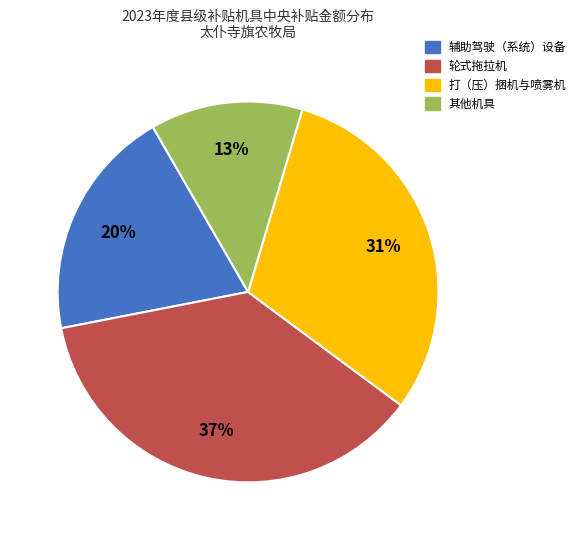

Which has a higher value, 其他机具 or 打（压）捆机与喷雾机?

打（压）捆机与喷雾机